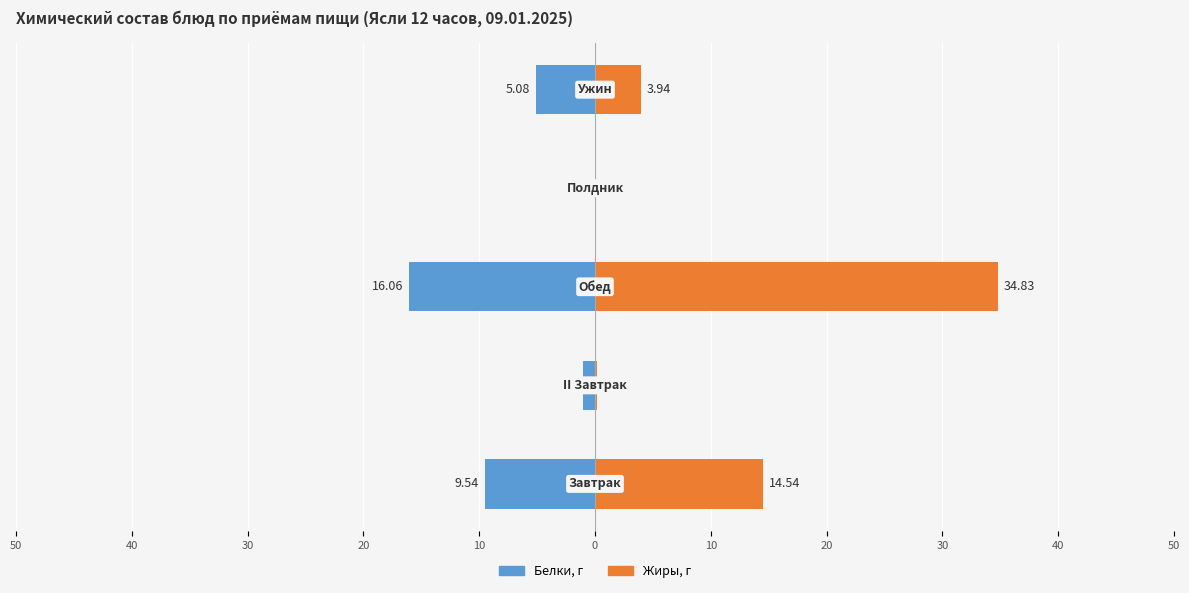

Count the number of categories in the chart.

5